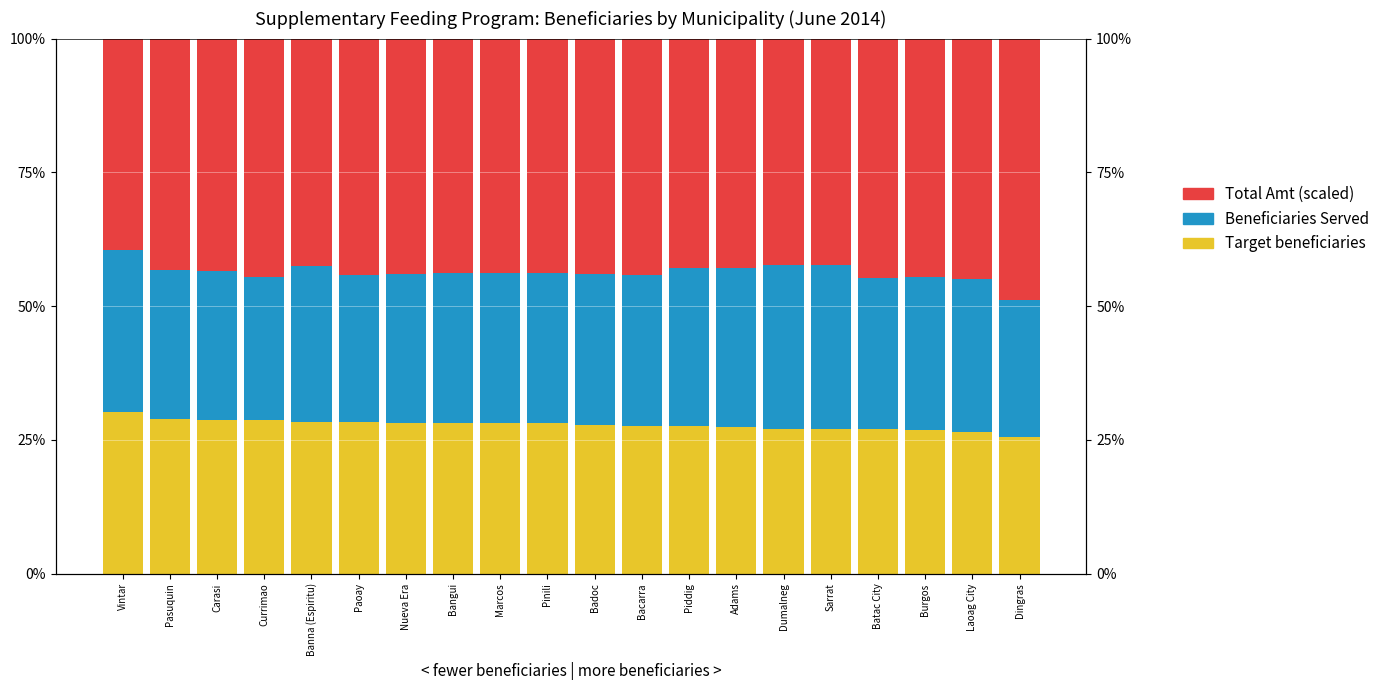

What position from the right is Carasi?

18